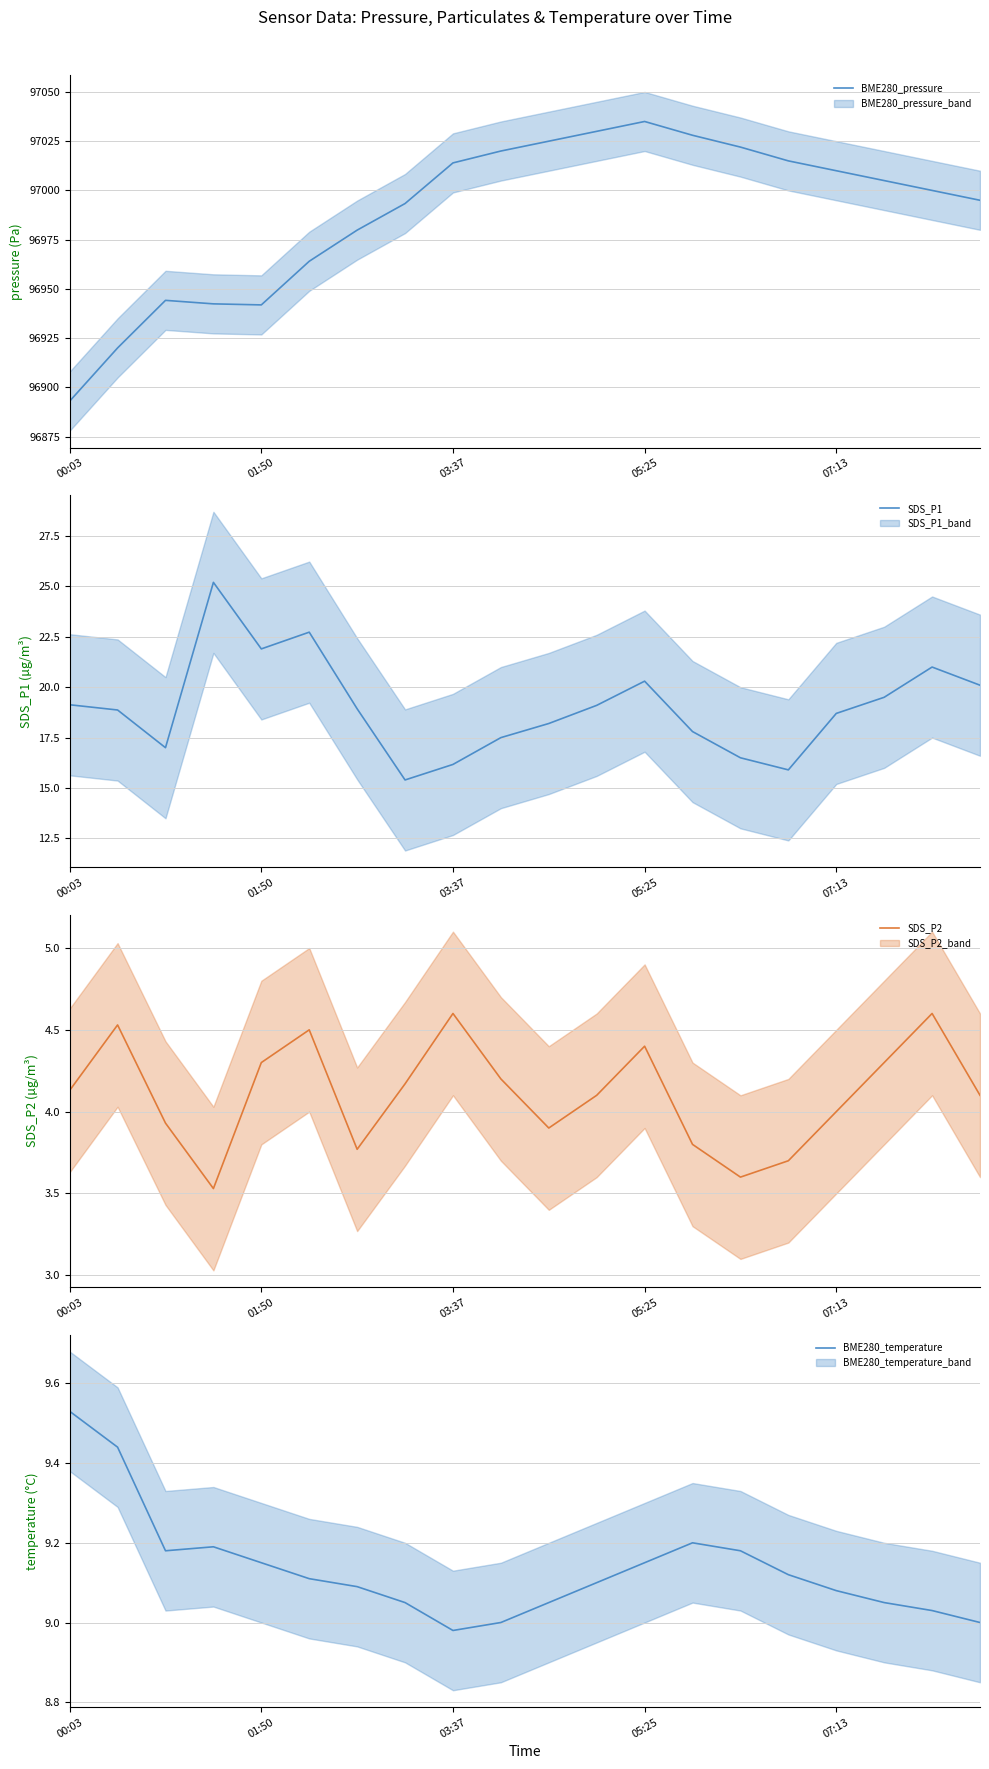

What is the difference between the maximum and minimum values in the BME280_temperature series?

0.5